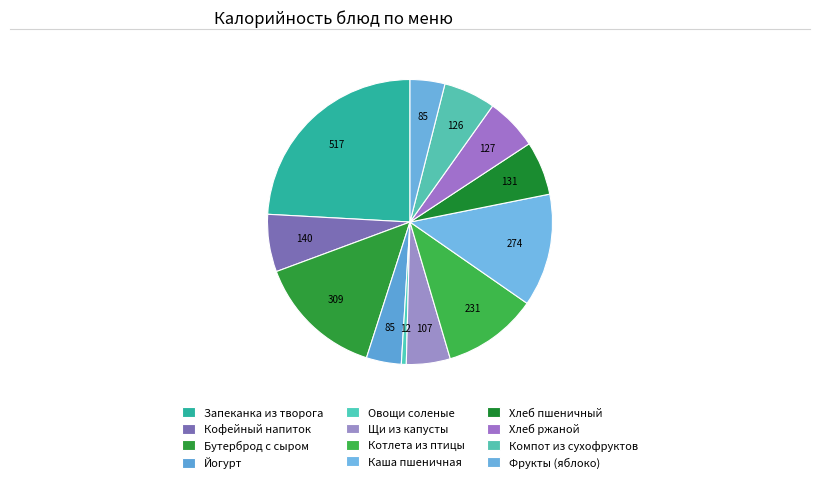

How many segments does this pie chart have?

12